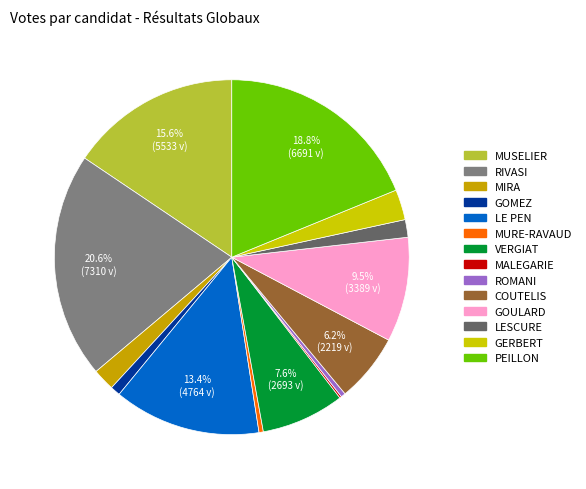

Is the sum of GOULARD and MIRA greater than half?

No